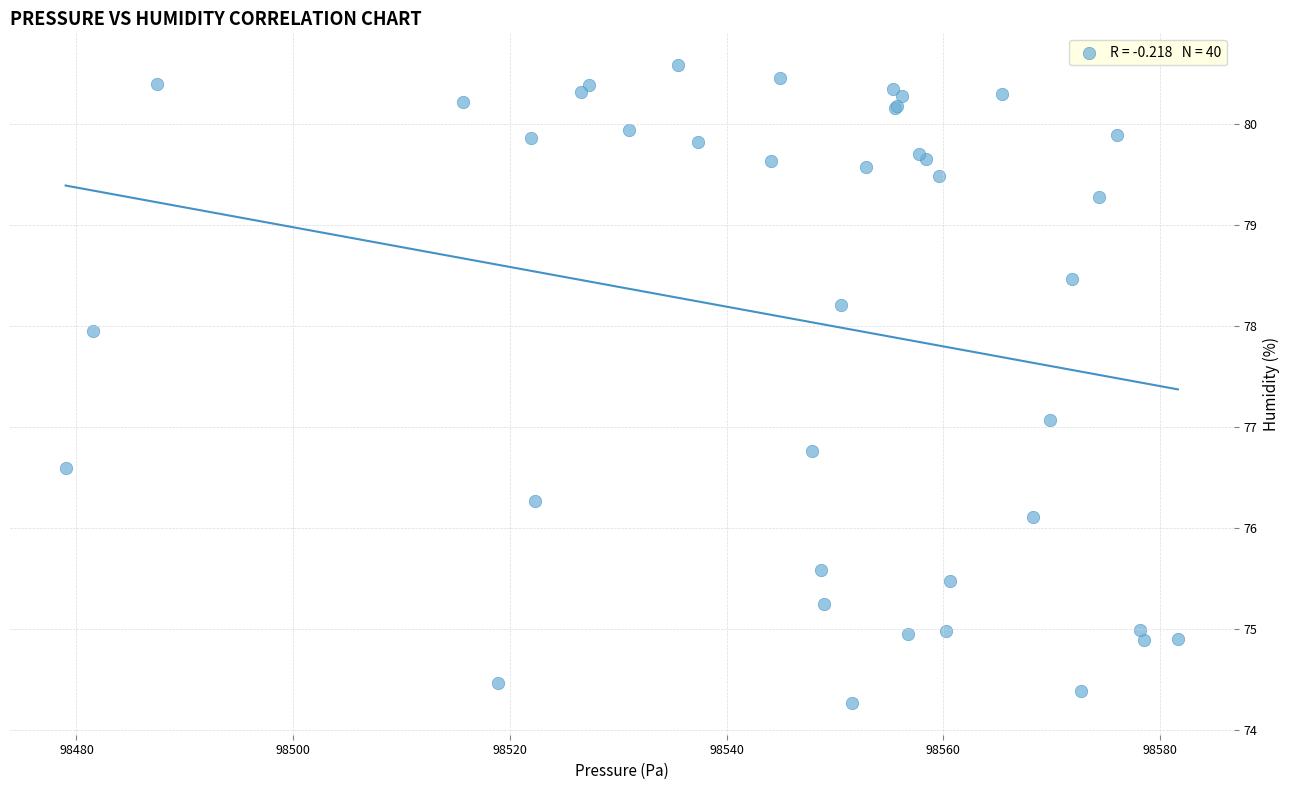

What Y value in the scatter plot is closest to 77?

77.1